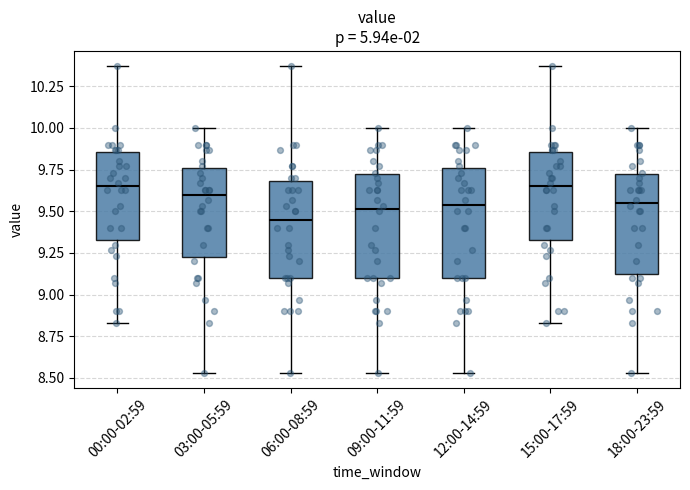

Which box's median line is the lowest?

06:00-08:59